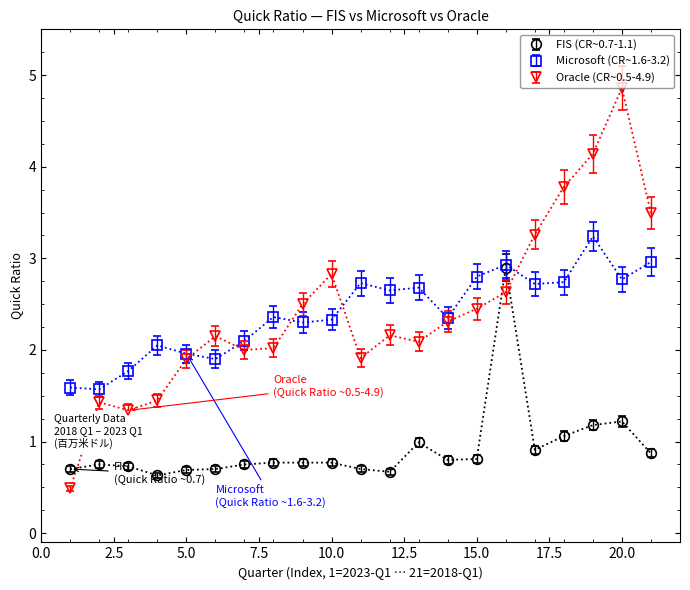

Which series has the widest spread of values?

Oracle (CR~0.5-4.9)